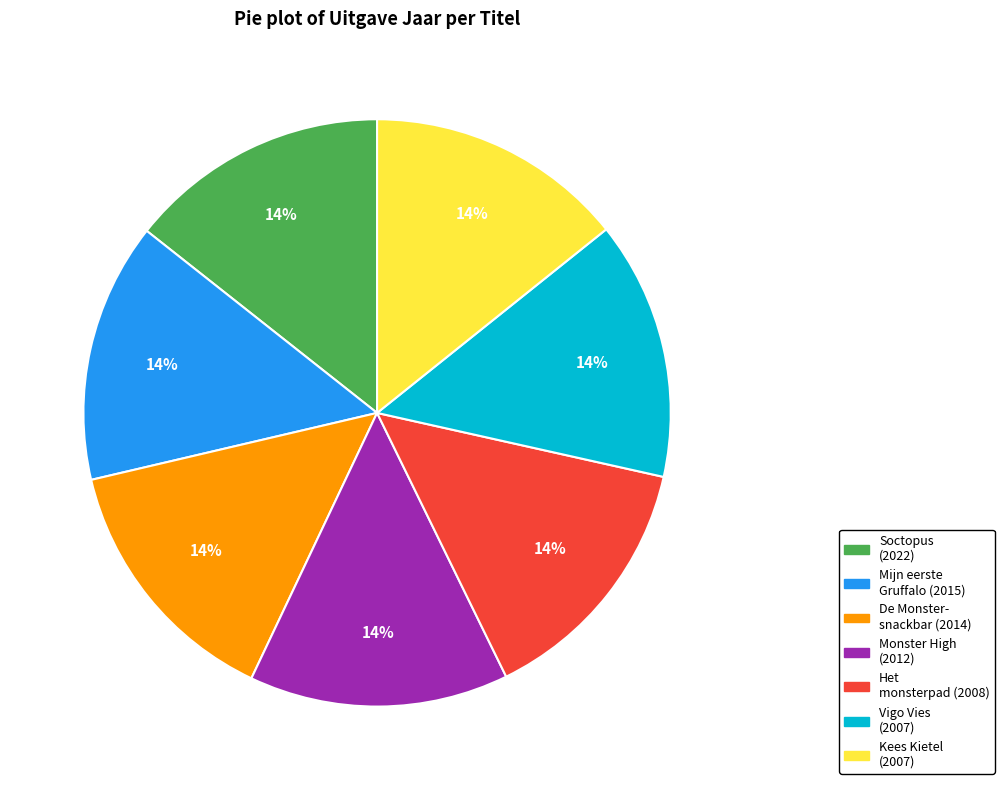

To the nearest percent, what is the average slice percentage?

14%